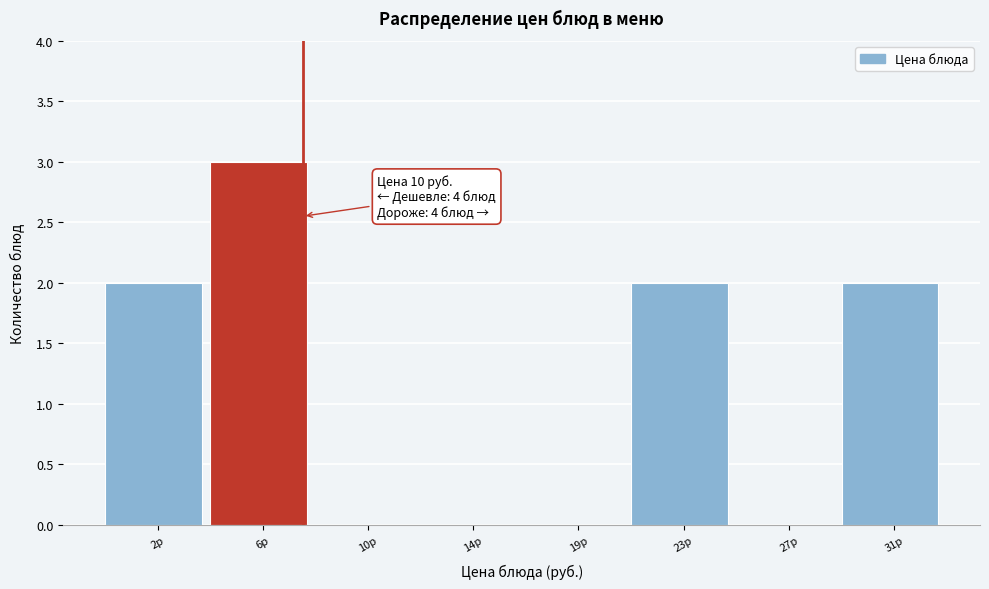

Reading left to right, transcribe all the data shown in this chart.

2р=2	6р=3	10р=0	14р=0	19р=0	23р=2	27р=0	31р=2